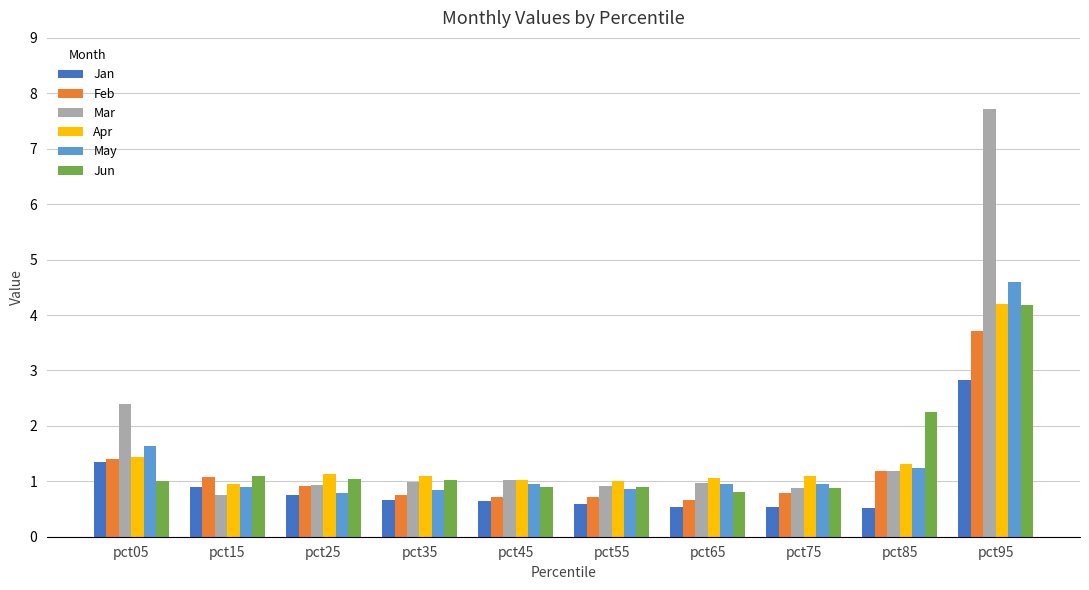

What value does the Feb series have at pct25?

0.9